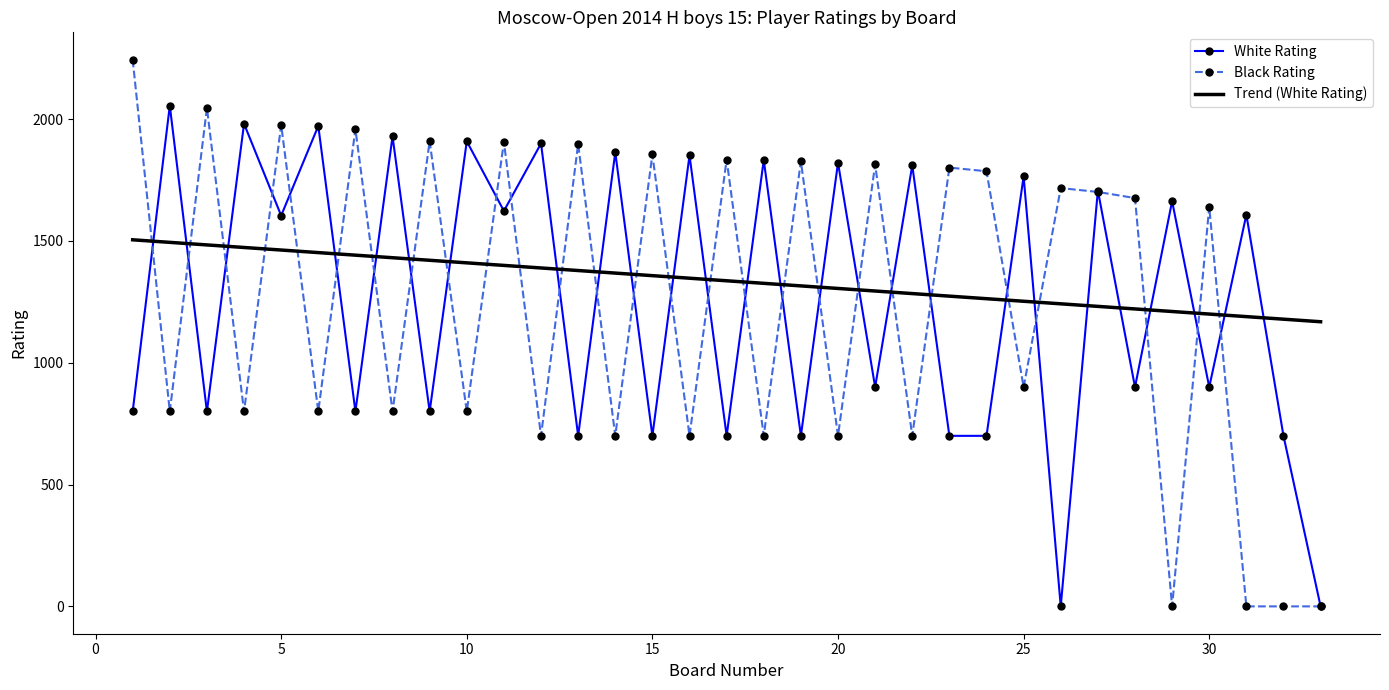

Which label corresponds to the smallest value in the chart?

26